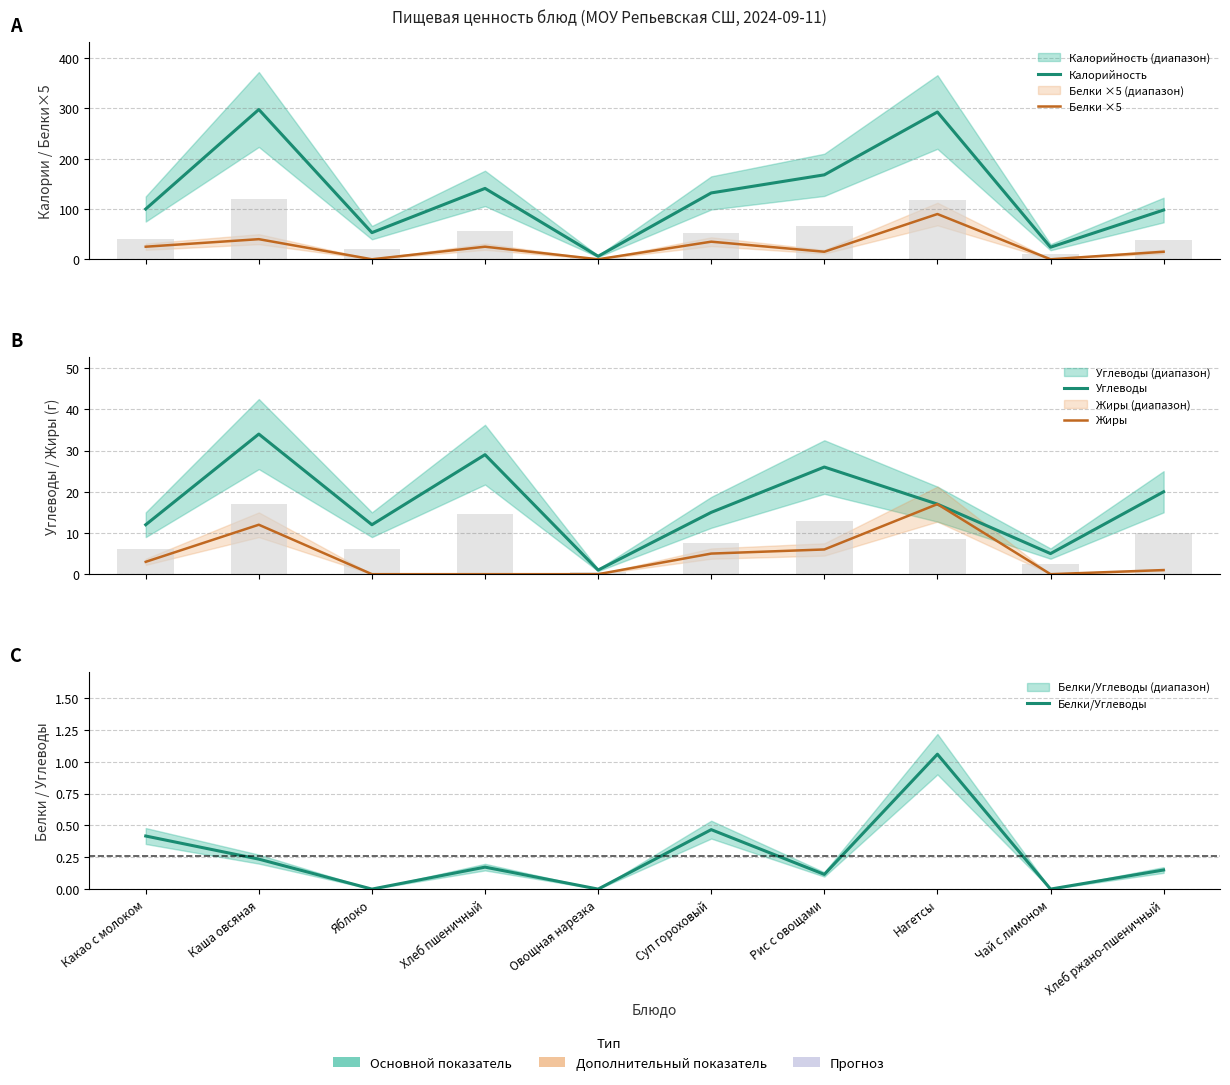

Reading left to right, extract all data points from this chart.

Калорийность: Какао с молоком=100.0	Каша овсяная=298.0	Яблоко=53.0	Хлеб пшеничный=141.0	Овощная нарезка=6.0	Суп гороховый=132.0	Рис с овощами=168.0	Нагетсы=293.0	Чай с лимоном=24.0	Хлеб ржано-пшеничный=98.0
Белки ×5: Какао с молоком=25.0	Каша овсяная=40.0	Яблоко=0.0	Хлеб пшеничный=25.0	Овощная нарезка=0.0	Суп гороховый=35.0	Рис с овощами=15.0	Нагетсы=90.0	Чай с лимоном=0.0	Хлеб ржано-пшеничный=15.0
Углеводы: Какао с молоком=12.0	Каша овсяная=34.0	Яблоко=12.0	Хлеб пшеничный=29.0	Овощная нарезка=1.0	Суп гороховый=15.0	Рис с овощами=26.0	Нагетсы=17.0	Чай с лимоном=5.0	Хлеб ржано-пшеничный=20.0
Жиры: Какао с молоком=3.0	Каша овсяная=12.0	Яблоко=0.0	Хлеб пшеничный=0.0	Овощная нарезка=0.0	Суп гороховый=5.0	Рис с овощами=6.0	Нагетсы=17.0	Чай с лимоном=0.0	Хлеб ржано-пшеничный=1.0
Белки/Углеводы: Какао с молоком=0.4	Каша овсяная=0.2	Яблоко=0.0	Хлеб пшеничный=0.2	Овощная нарезка=0.0	Суп гороховый=0.5	Рис с овощами=0.1	Нагетсы=1.1	Чай с лимоном=0.0	Хлеб ржано-пшеничный=0.1